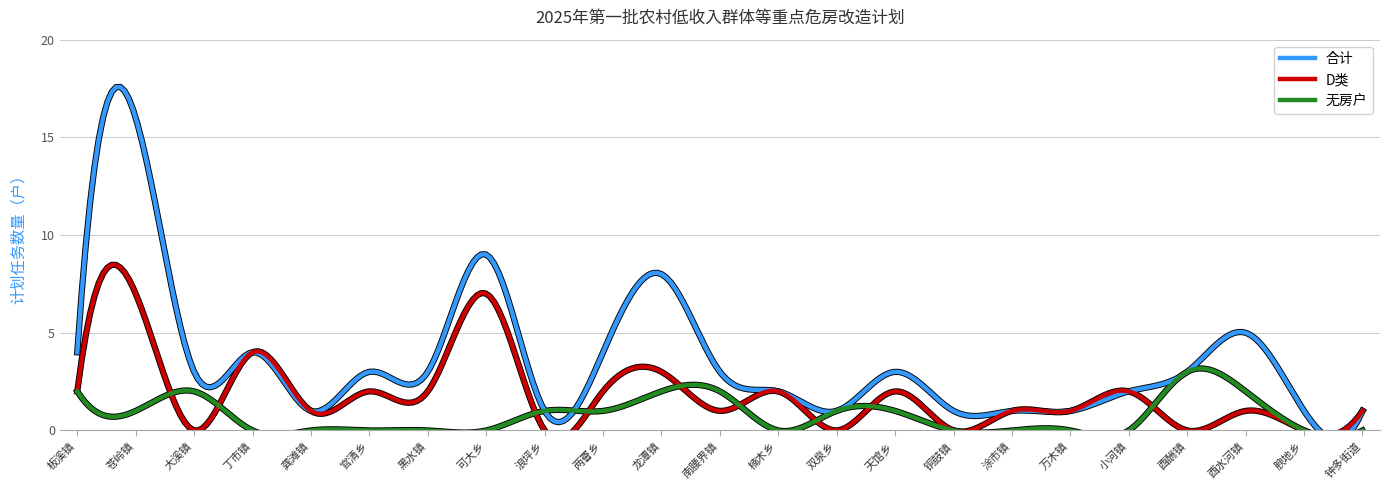

What is the spread (max minus min) of values at 铜鼓镇?

1